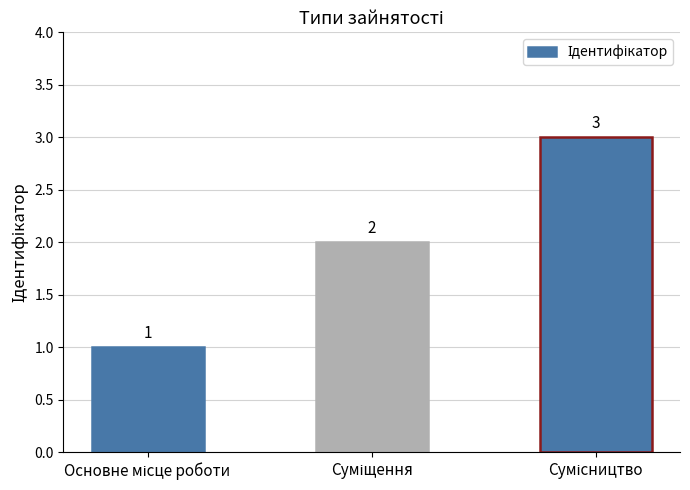

What is the value of the 3rd bar from the left?

3